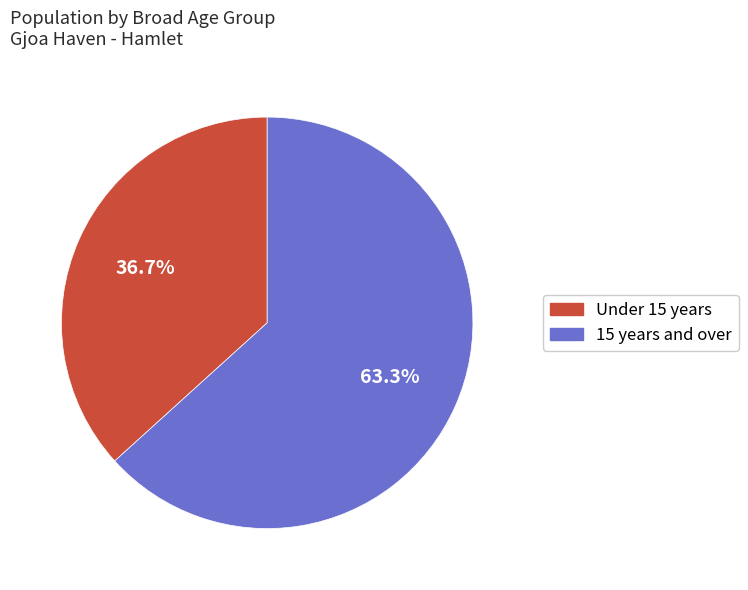

How much of the chart is everything except Under 15 years?

63.3%